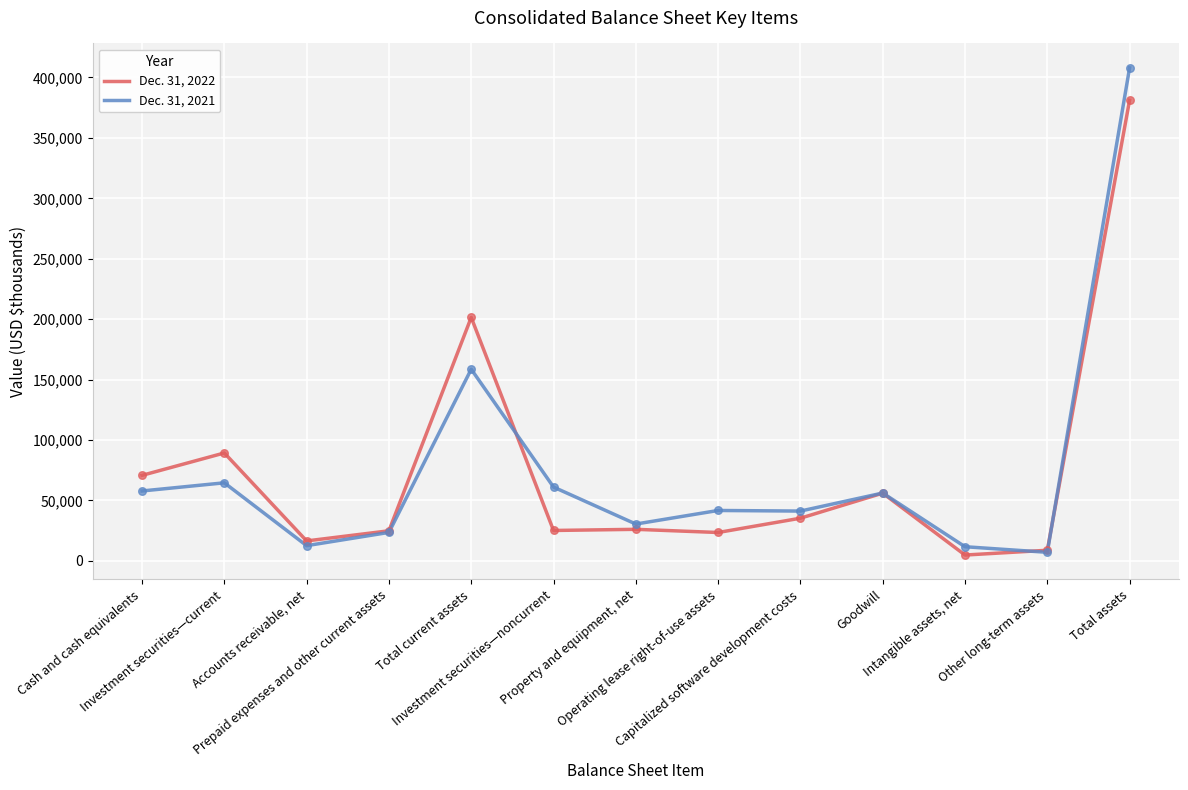

Which series has the largest range (max minus min)?

Dec. 31, 2021